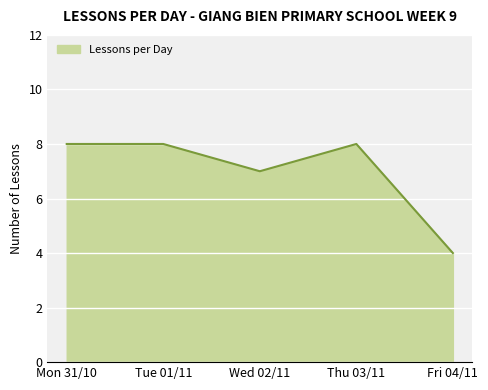

How many lines are shown in the chart?

1